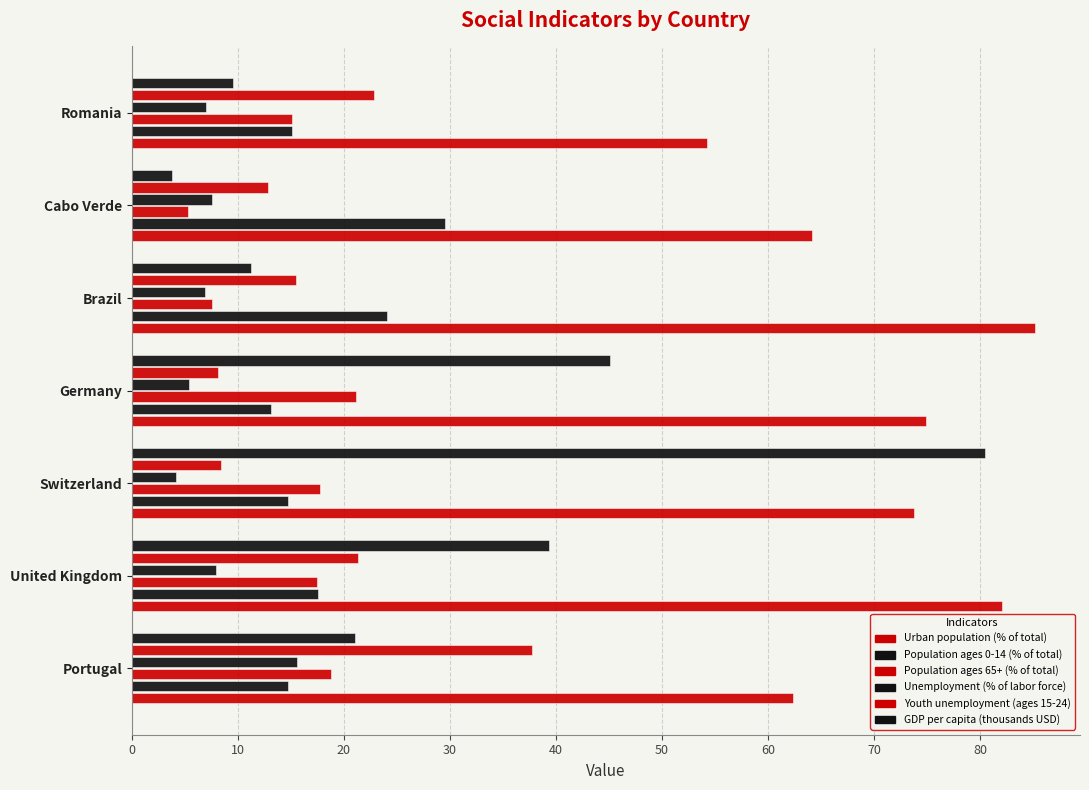

How many data points in GDP per capita (thousands USD) are less than 21?

3